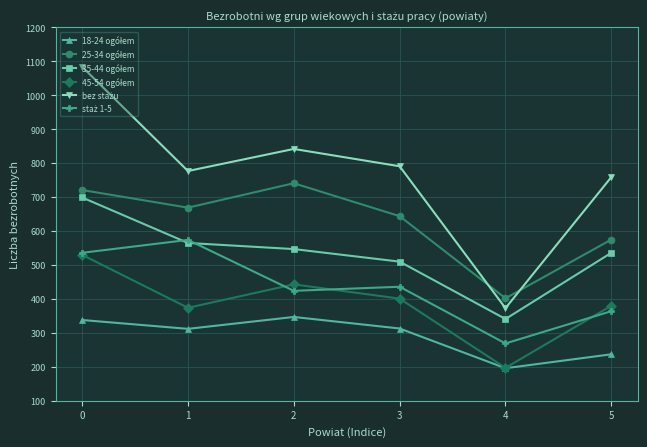

What is the total value across all series at 5?

2851